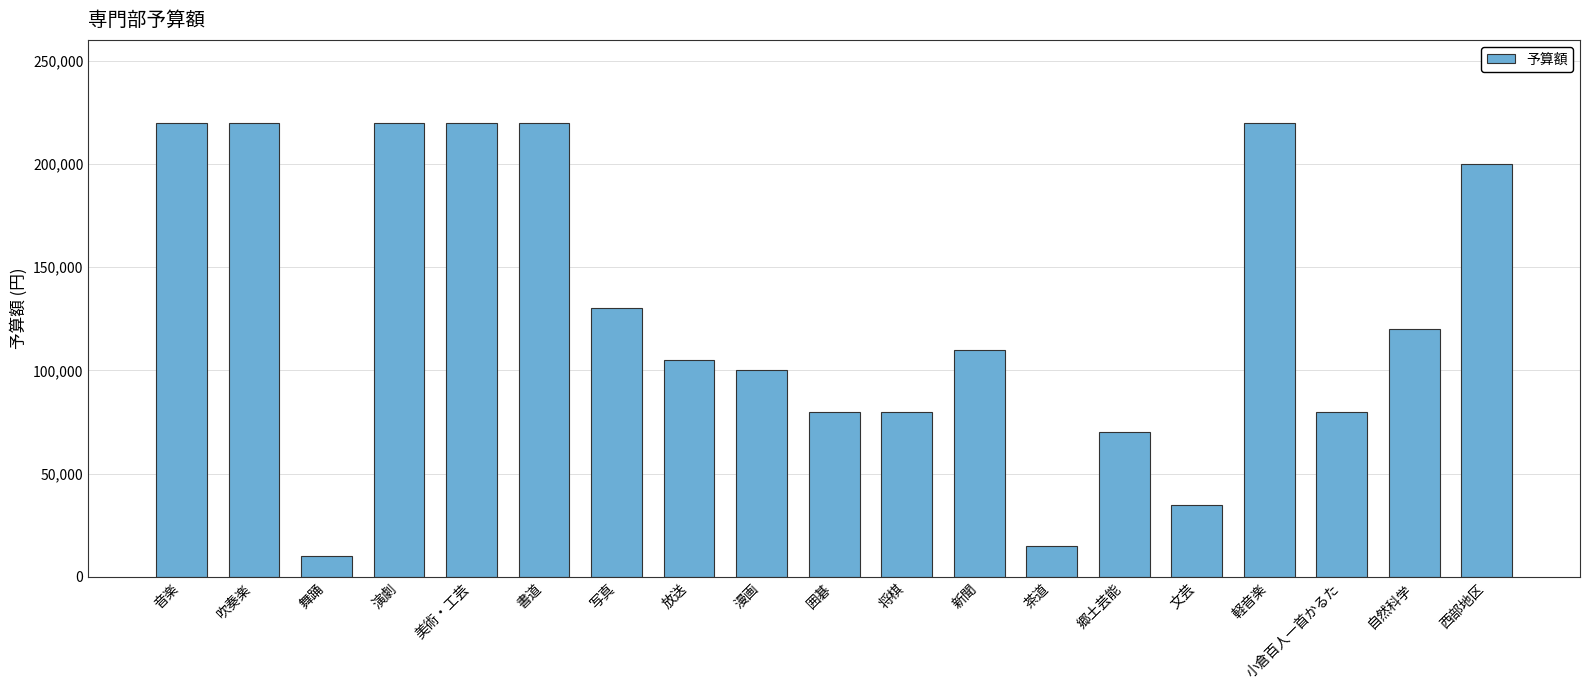

What is the average value?

129211